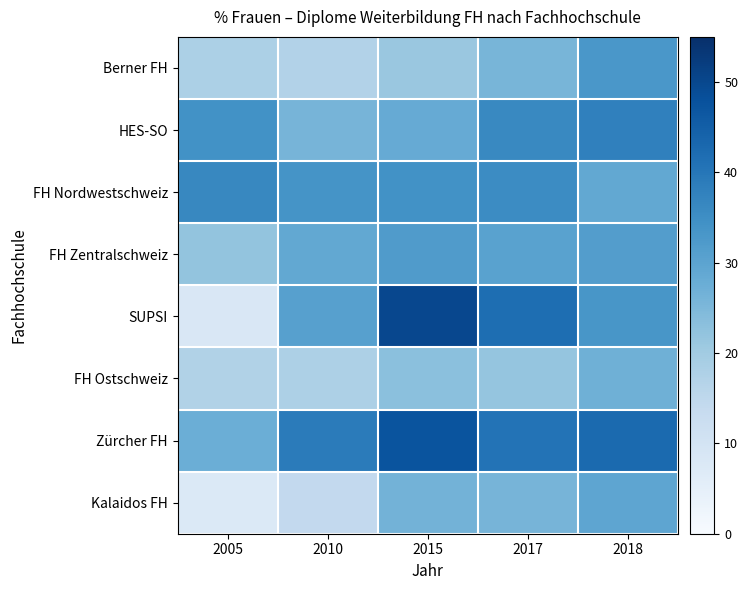

Between 2005 and 2017, which is larger?

2017